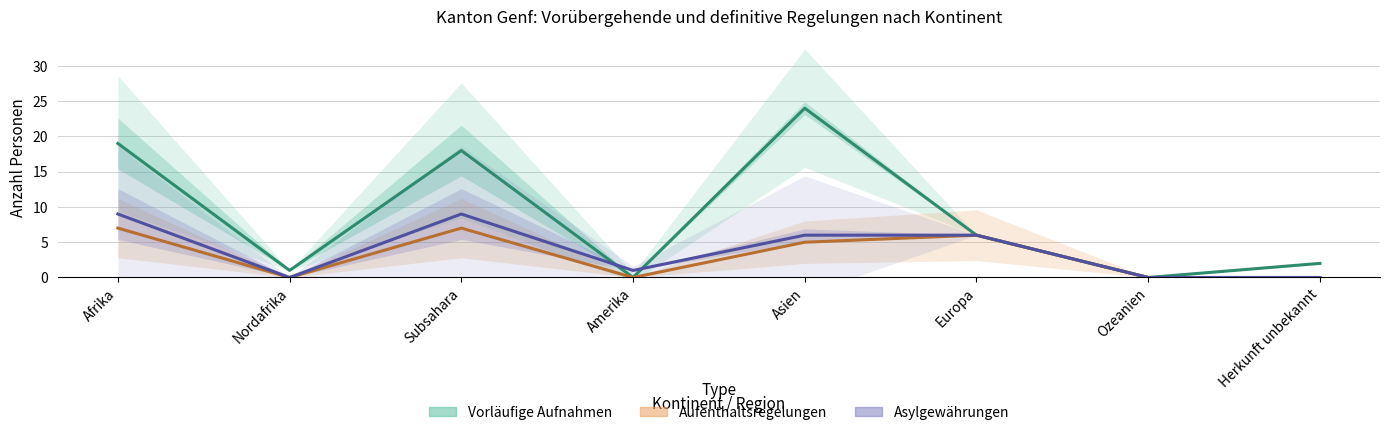

How many intersections are there between Asylgewährungen and Vorläufige Aufnahmen?

2